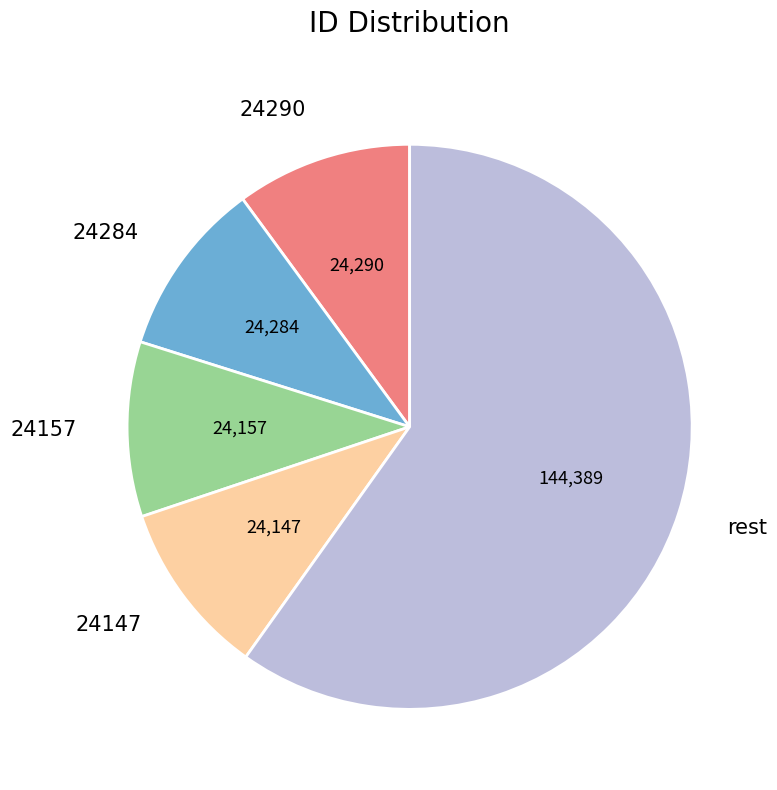

Count the number of slices in the pie.

5